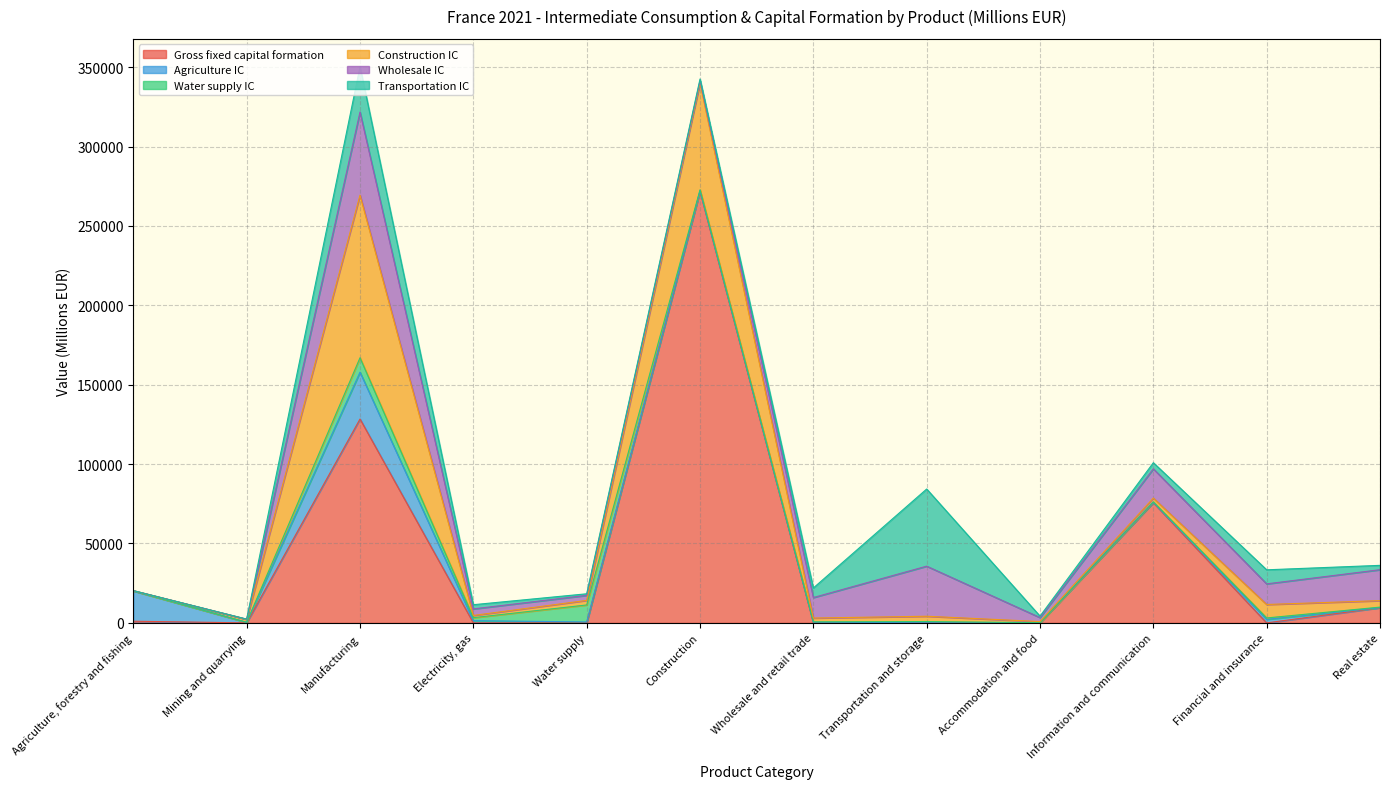

What is the total value across all series at Transportation and storage?

84306.3